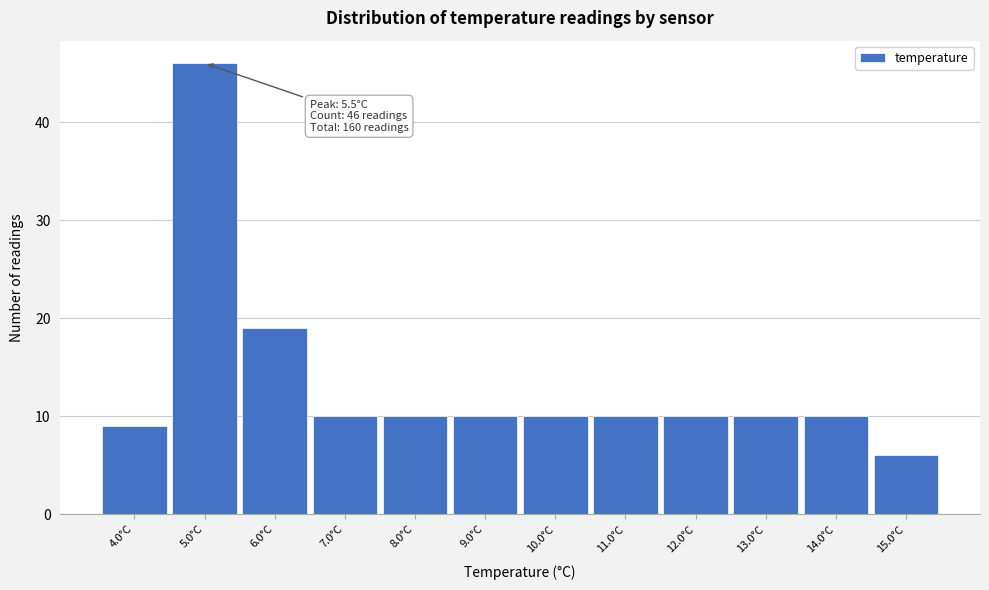

Reading left to right, extract all data points from this chart.

4.0°C=9	5.0°C=46	6.0°C=19	7.0°C=10	8.0°C=10	9.0°C=10	10.0°C=10	11.0°C=10	12.0°C=10	13.0°C=10	14.0°C=10	15.0°C=6